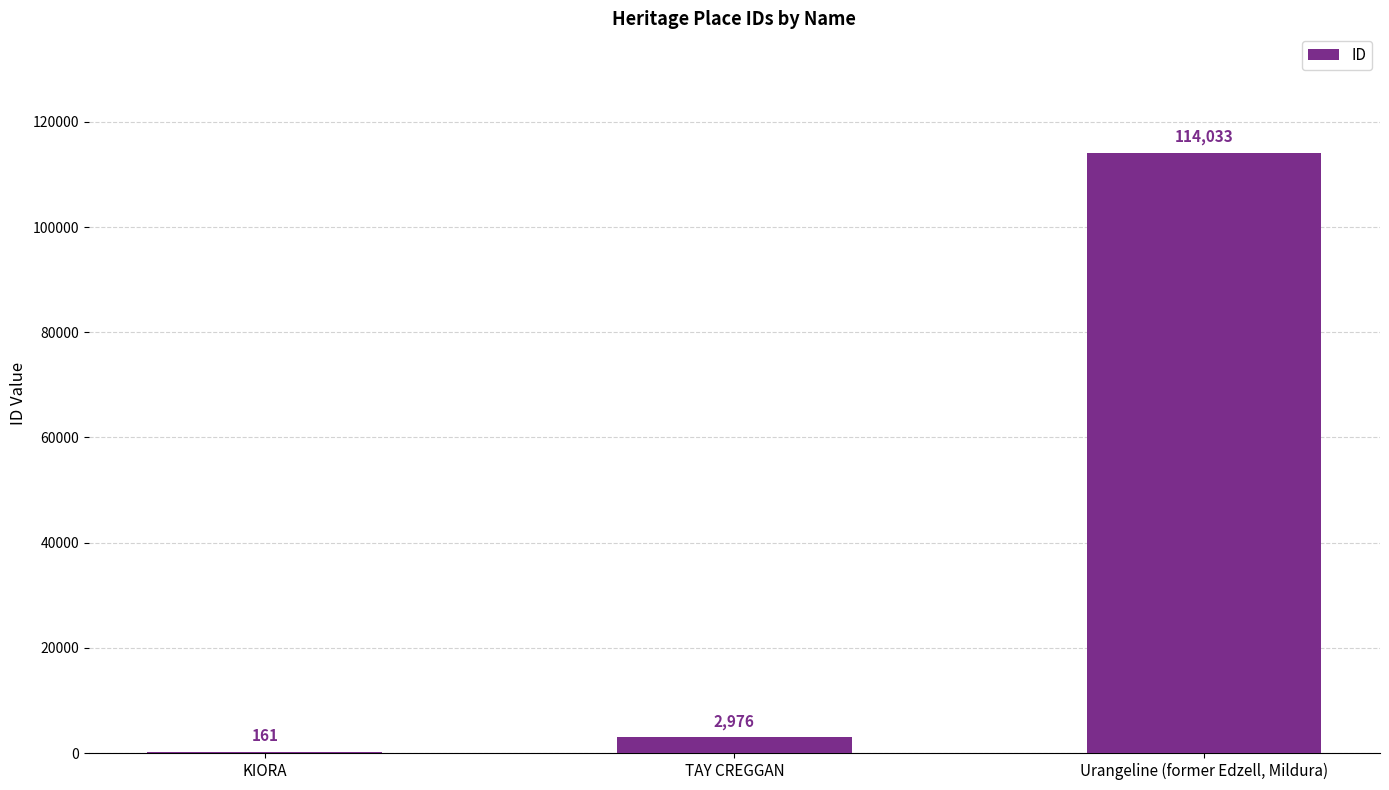

Read the value at TAY CREGGAN.

2976